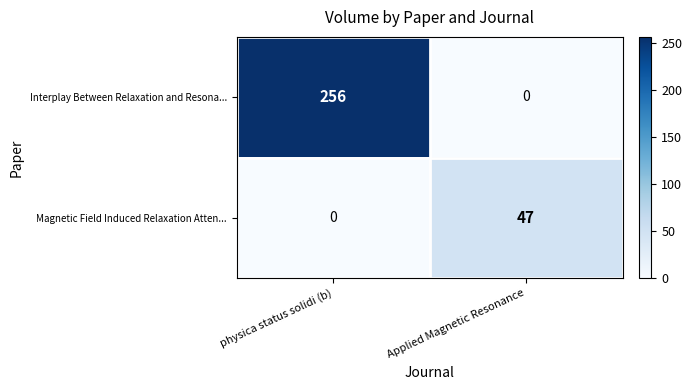

What is the sum of all Magnetic Field Induced Relaxation Atten... values?

47